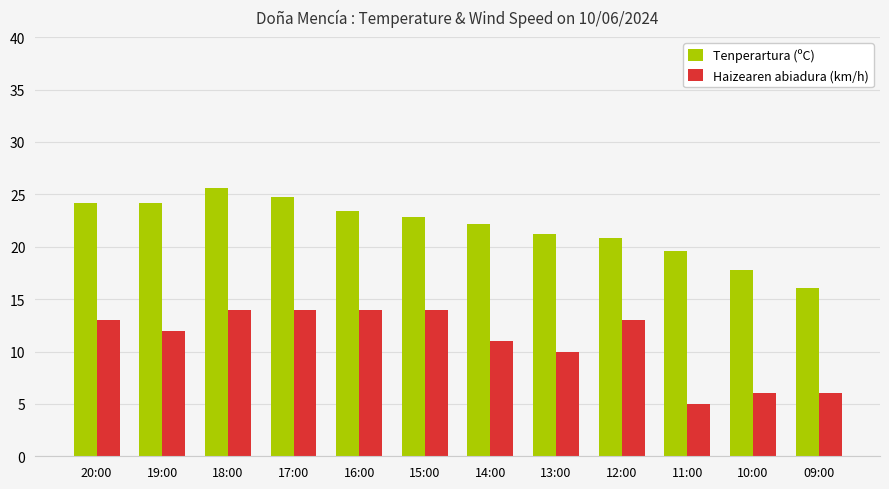

What is the difference between the maximum and minimum values in the Haizearen abiadura (km/h) series?

9.0